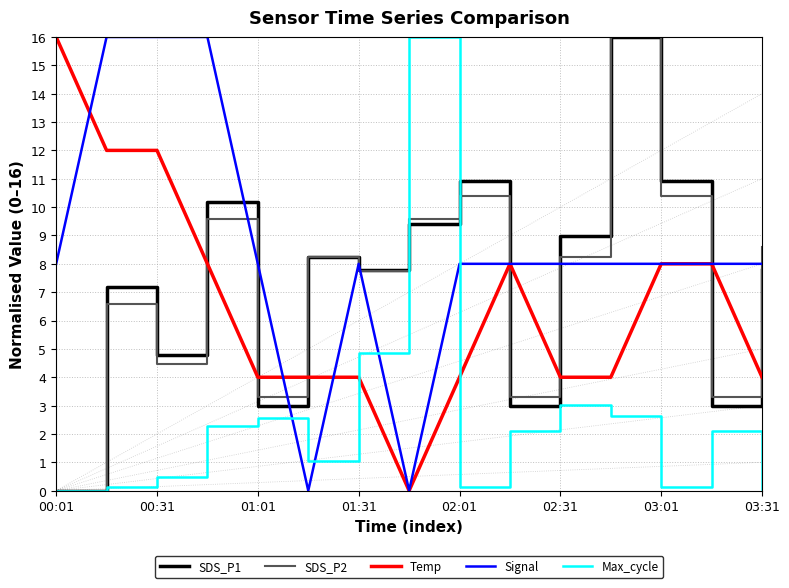

The value of Max_cycle at 01:31 is 4.9. True or false?

True